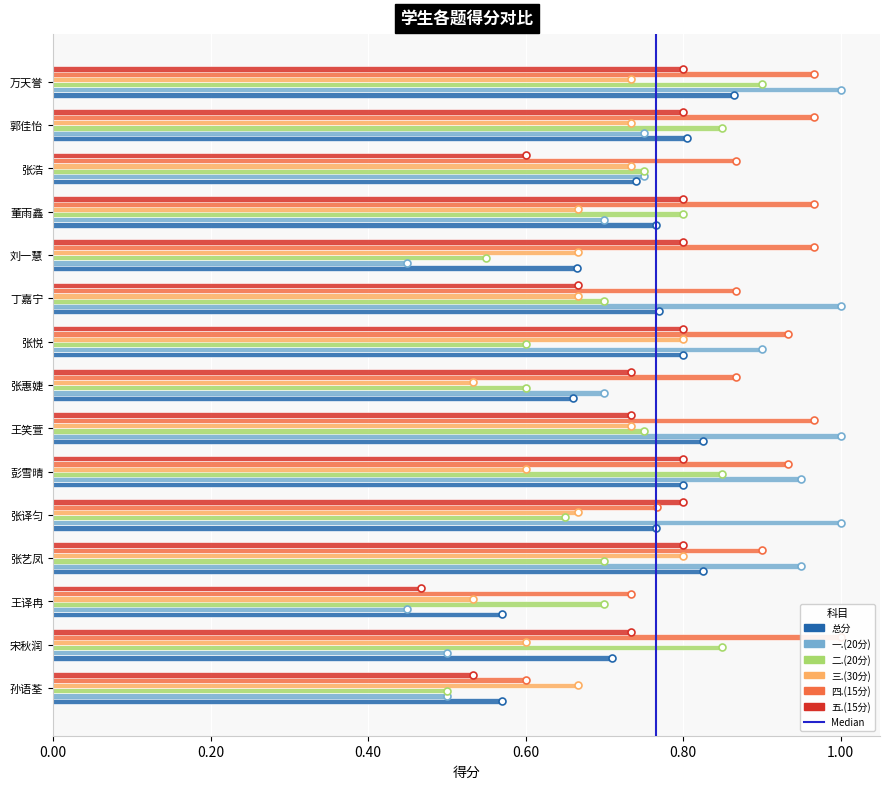

Which series contains the lowest Y value?

一.(20分)